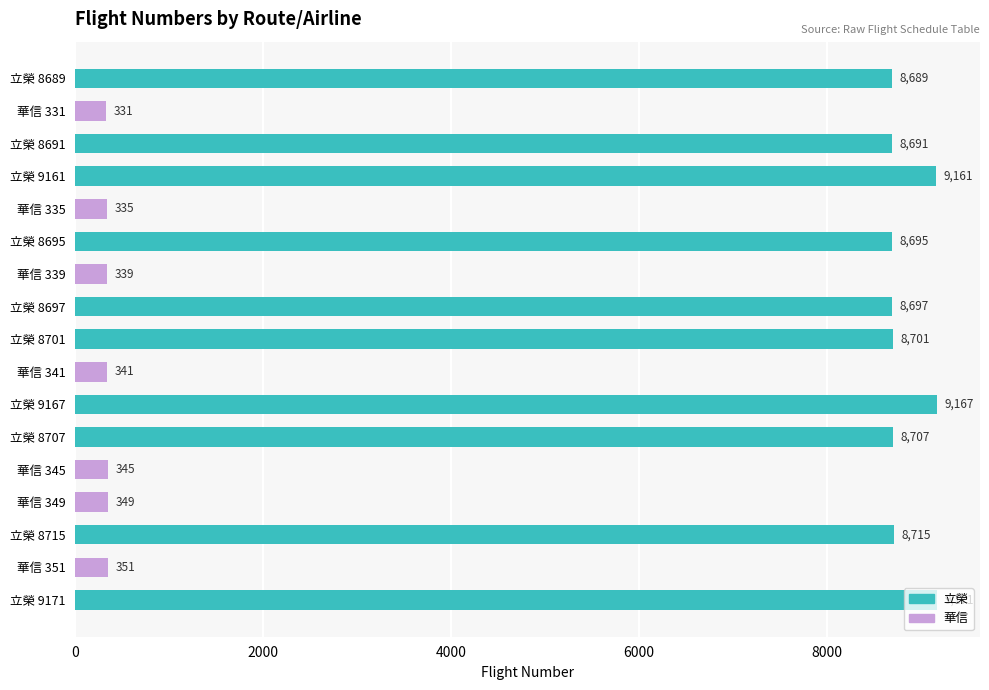

Rank the categories by value from highest to lowest.

立榮 9171, 立榮 9167, 立榮 9161, 立榮 8715, 立榮 8707, 立榮 8701, 立榮 8697, 立榮 8695, 立榮 8691, 立榮 8689, 華信 351, 華信 349, 華信 345, 華信 341, 華信 339, 華信 335, 華信 331